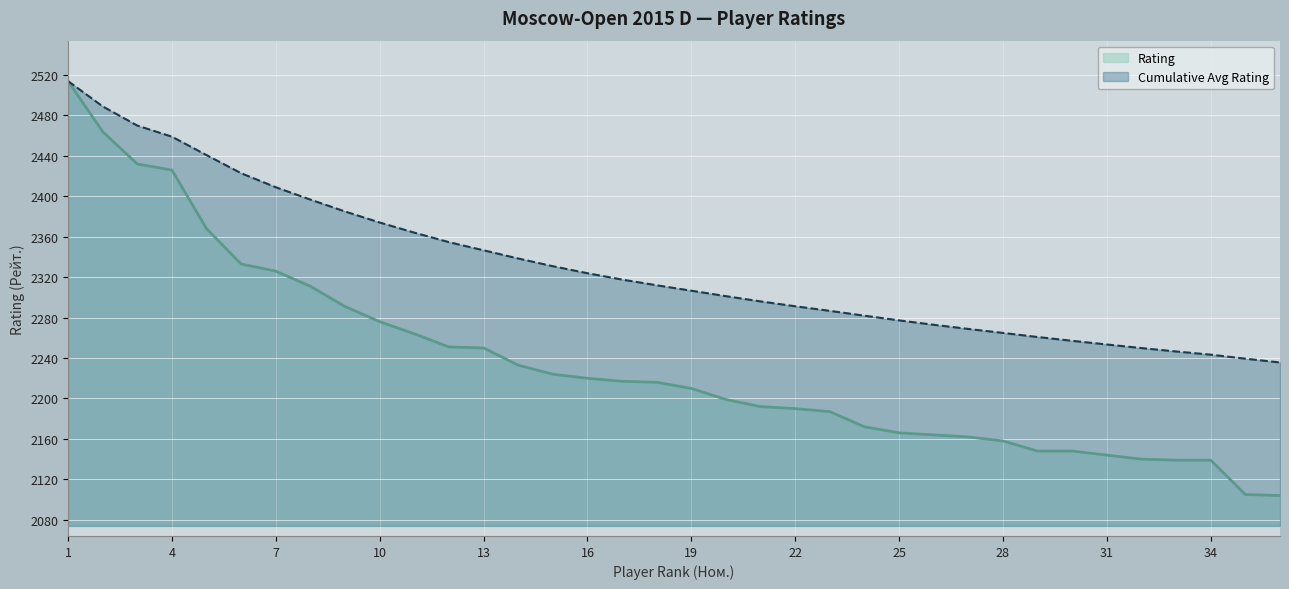

The value at 16 is 2220. True or false?

True